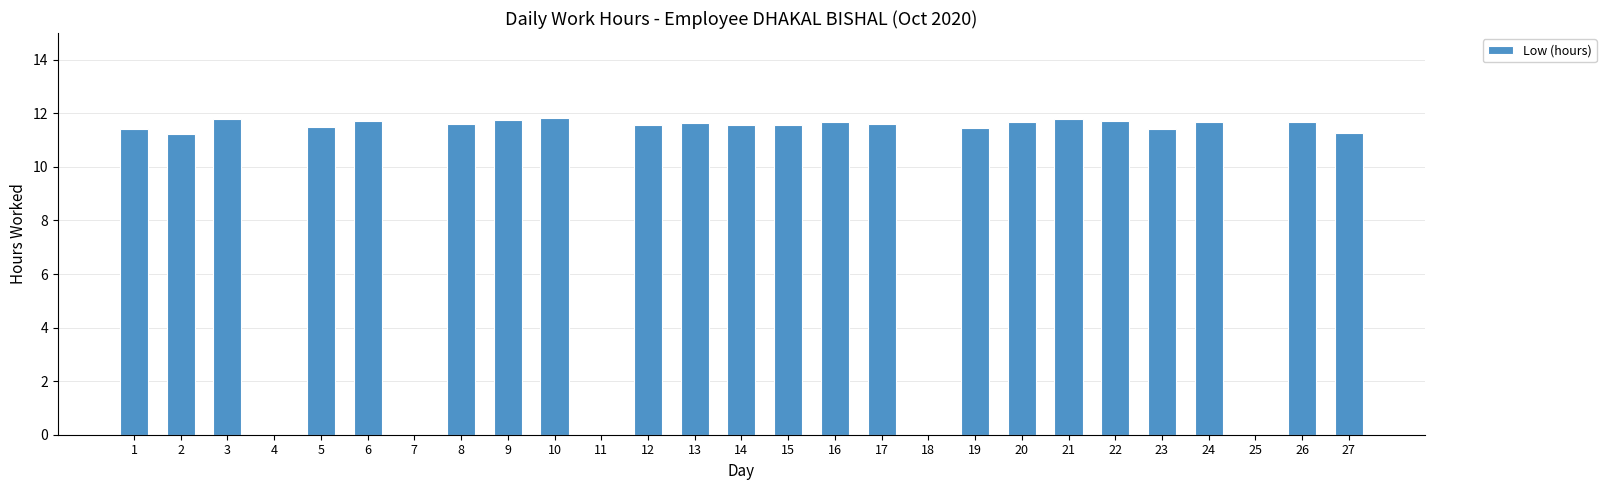

Is it true that the value at 1 is 11.4?

True